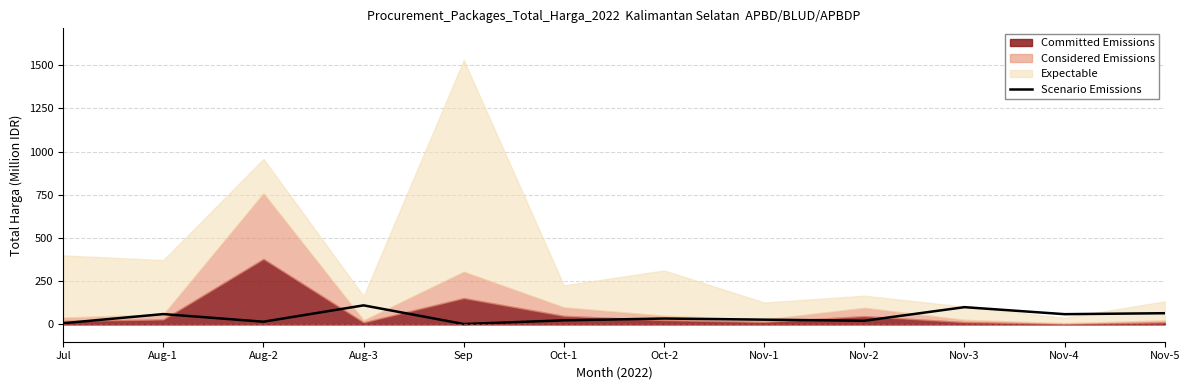

Reading left to right, extract all data points from this chart.

Jul=6.9	Aug-1=59.9	Aug-2=15.8	Aug-3=110.4	Sep=2.4	Oct-1=23.7	Oct-2=34.1	Nov-1=27.7	Nov-2=21.2	Nov-3=100.0	Nov-4=59.4	Nov-5=65.0